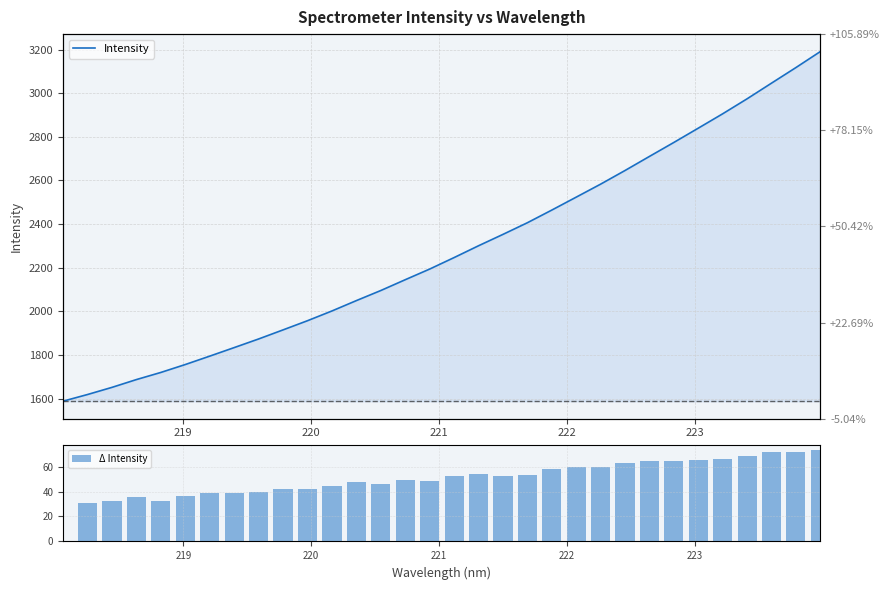

What is the maximum value for Δ Intensity?

73.3